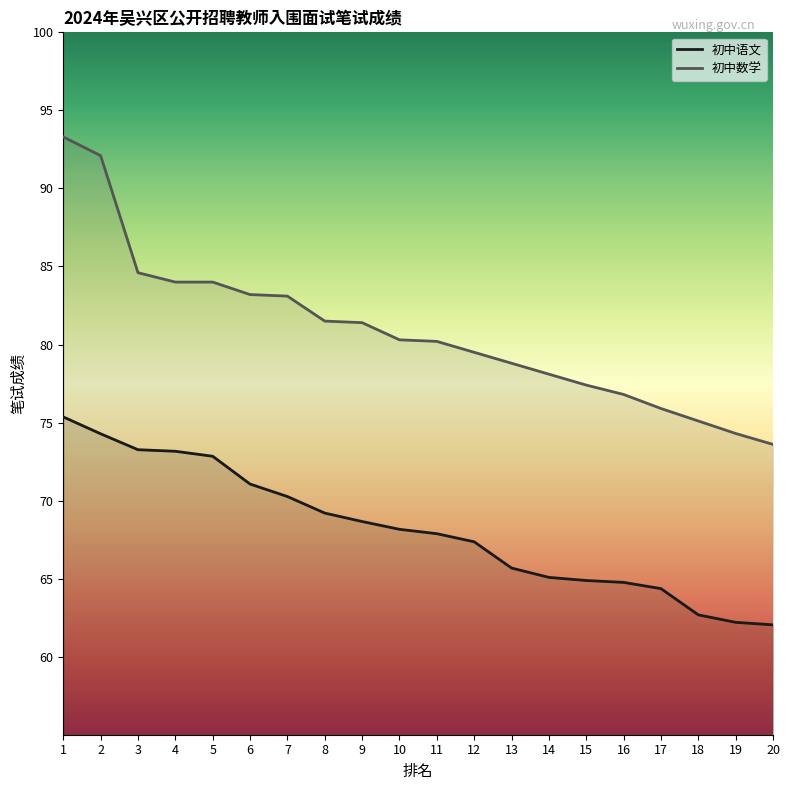

Reading left to right, list all the values displayed in this chart.

初中语文: 1=75.4	2=74.3	3=73.3	4=73.2	5=72.8	6=71.1	7=70.3	8=69.2	9=68.7	10=68.2	11=67.9	12=67.4	13=65.7	14=65.1	15=64.9	16=64.8	17=64.4	18=62.7	19=62.2	20=62.0
初中数学: 1=93.3	2=92.1	3=84.6	4=84.0	5=84.0	6=83.2	7=83.1	8=81.5	9=81.4	10=80.3	11=80.2	12=79.5	13=78.8	14=78.1	15=77.4	16=76.8	17=75.9	18=75.1	19=74.3	20=73.6